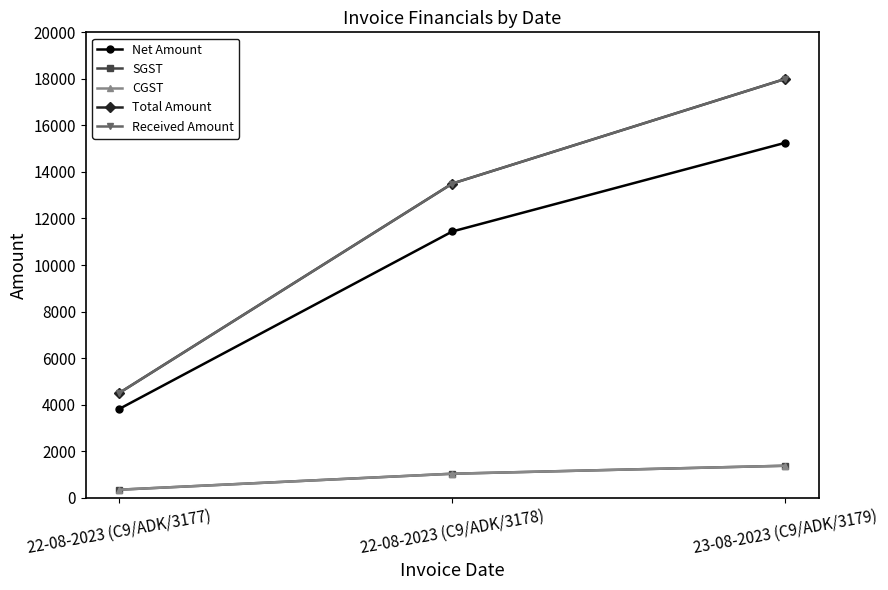

What is the greatest value displayed?

18000.0